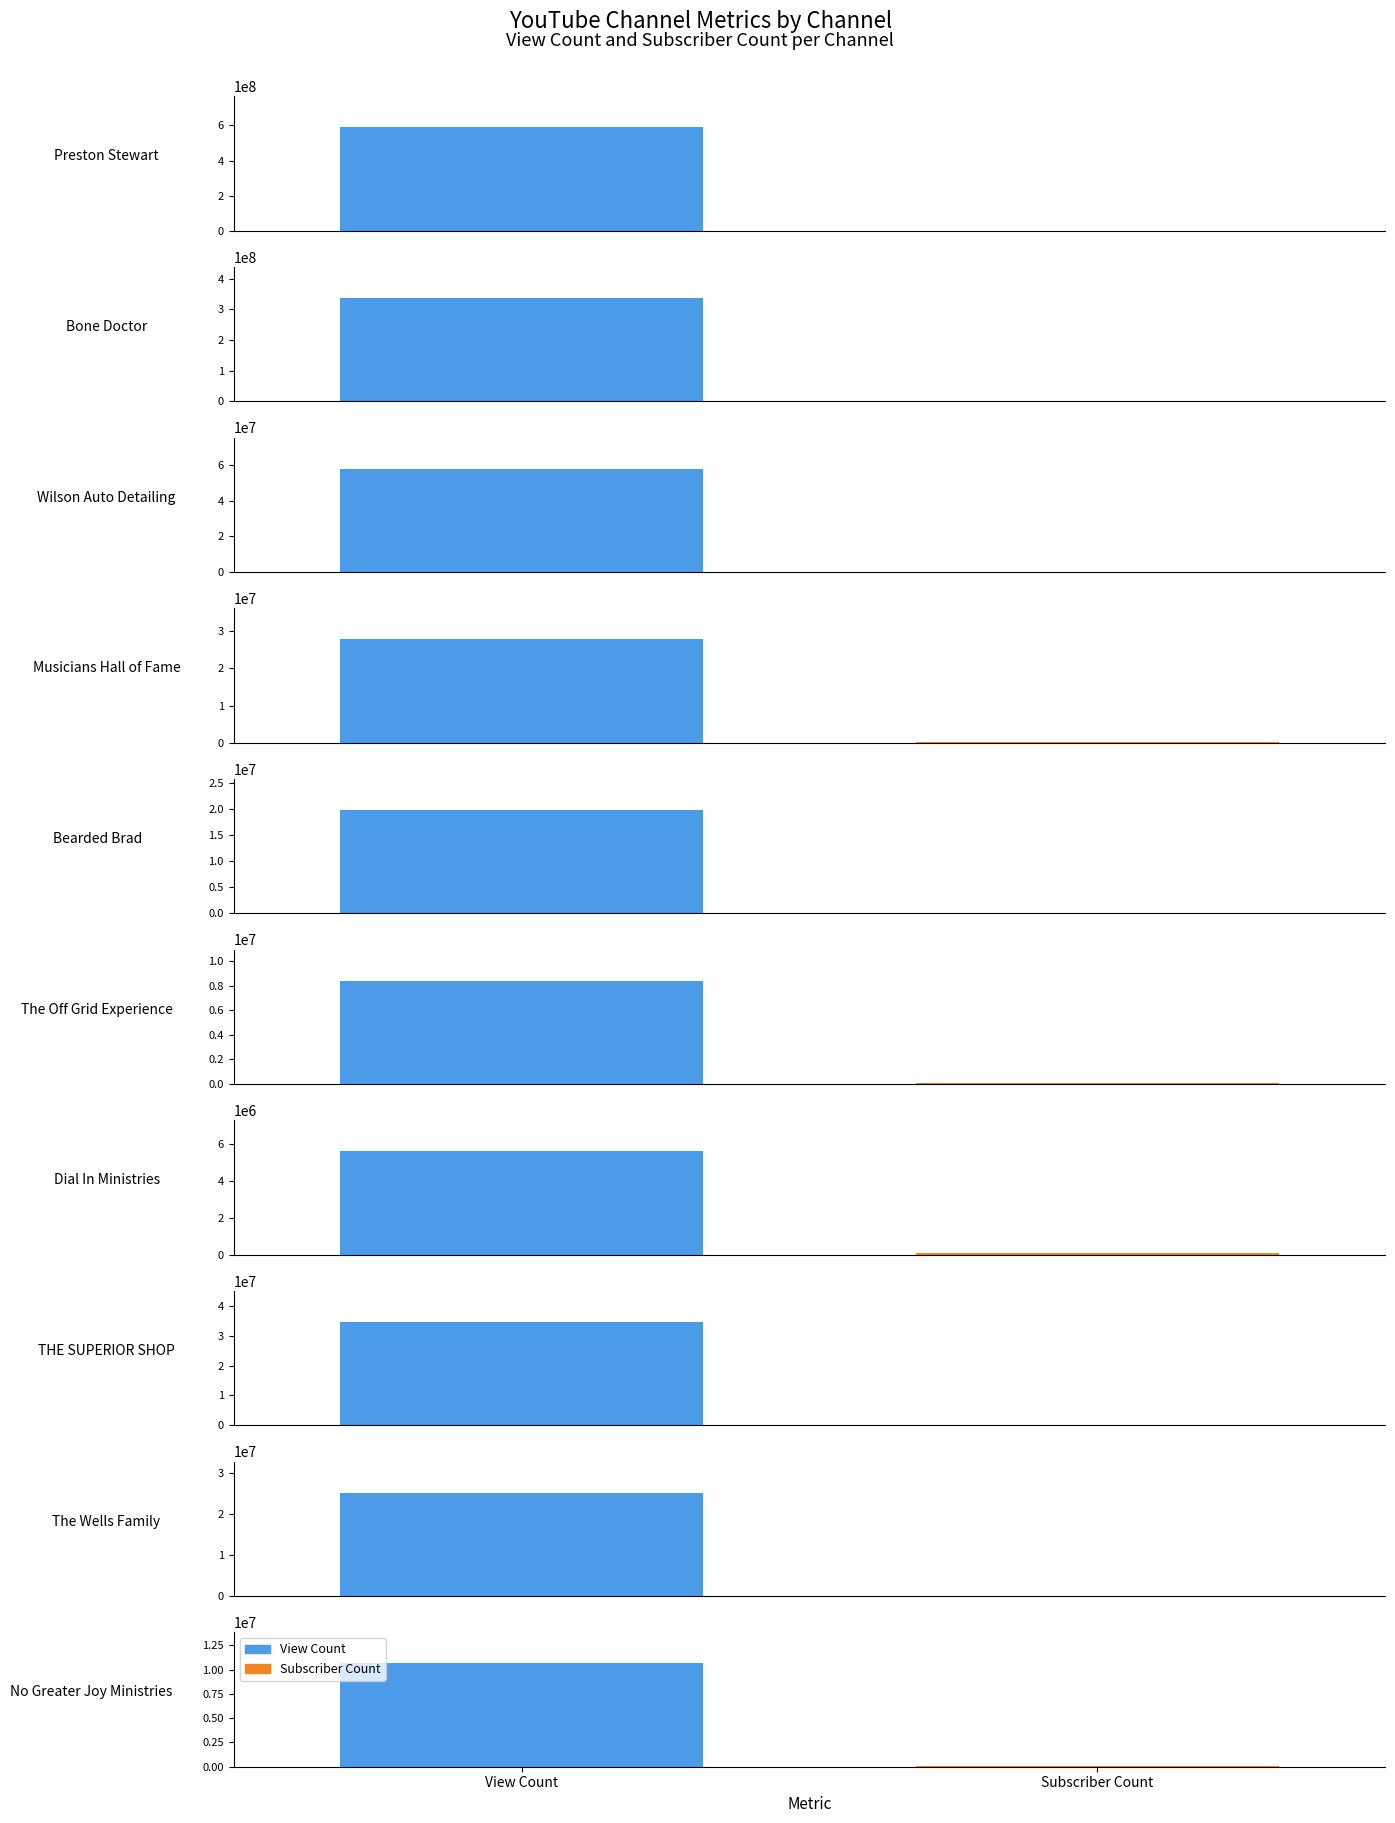

What is the difference between the Subscriber Count values at The Off Grid Experience and Bearded Brad?

1500